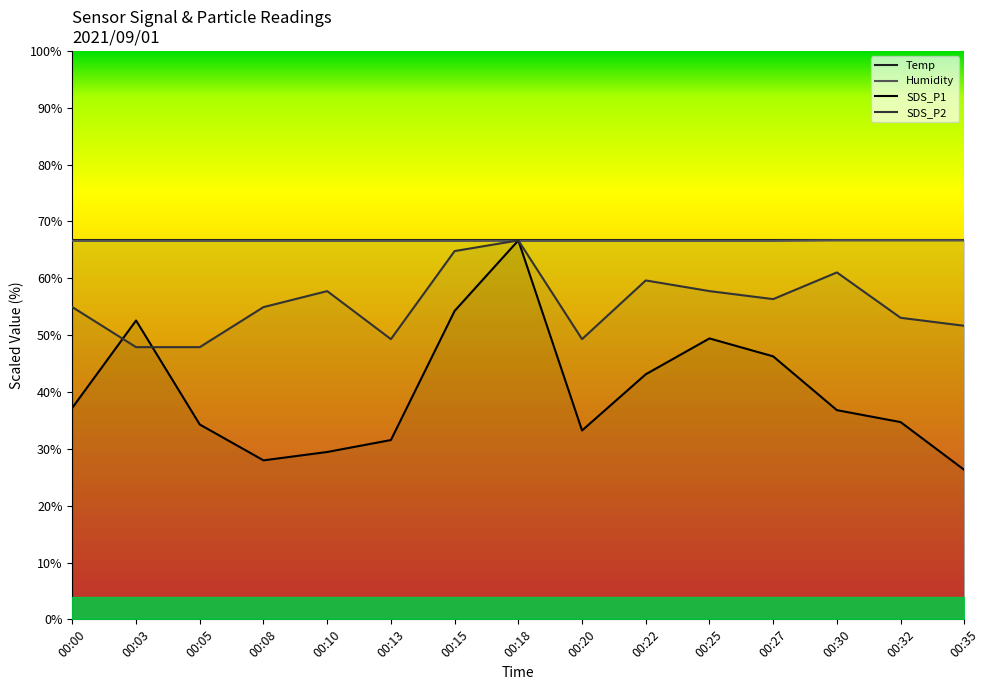

What is the sum of the SDS_P2 values at 00:13 and 00:35?

100.9